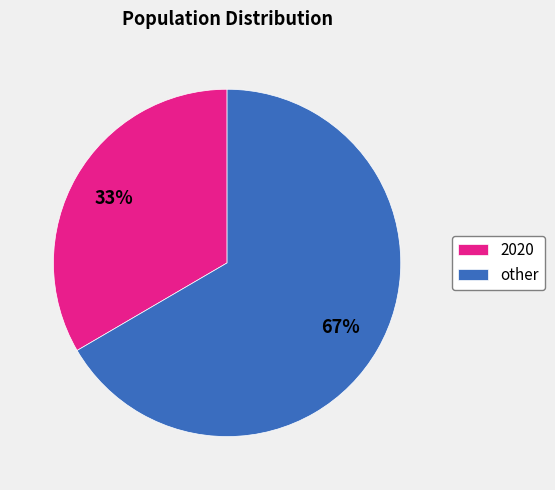

Is 2020 the majority of the pie?

No